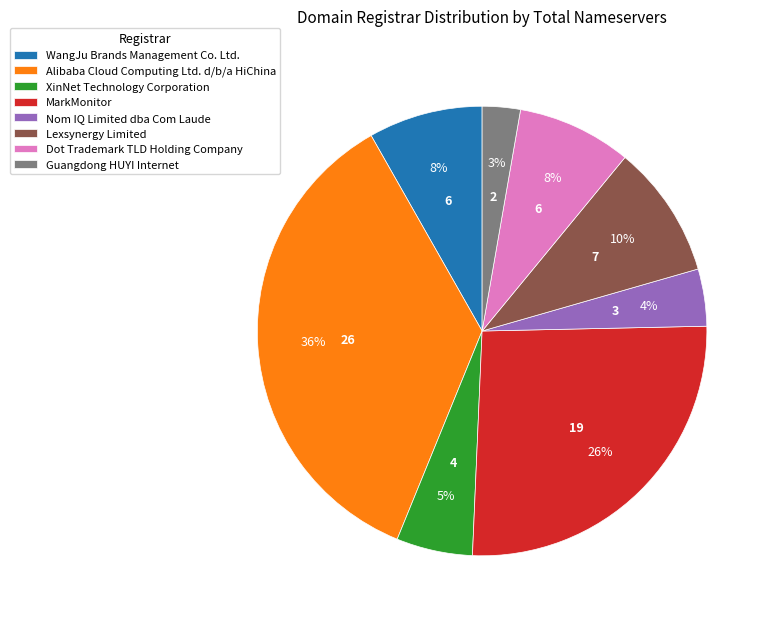

True or false: Dot Trademark TLD Holding Company accounts for 8% of the total.

True